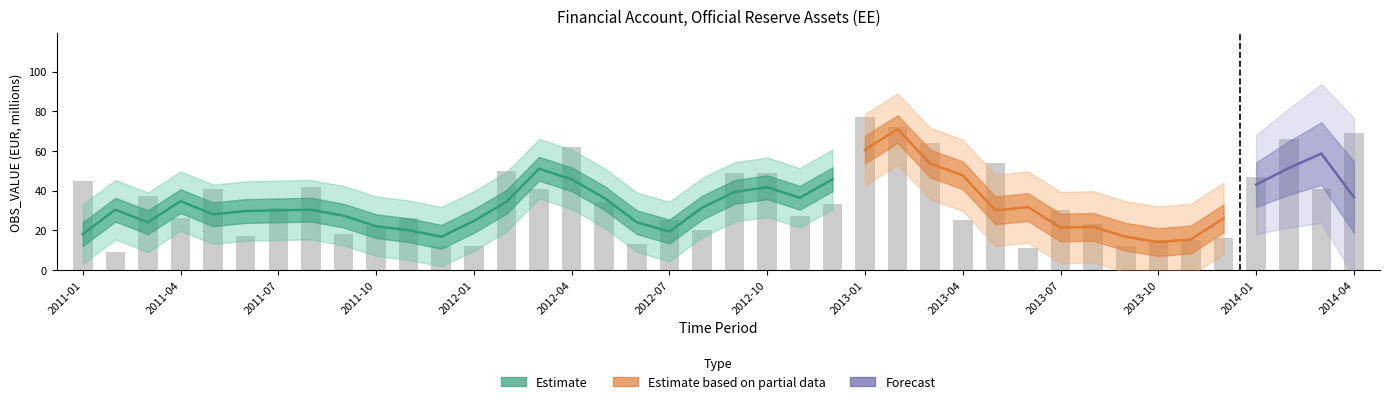

Between 2011-03 and 2012-07, which is larger?

2011-03